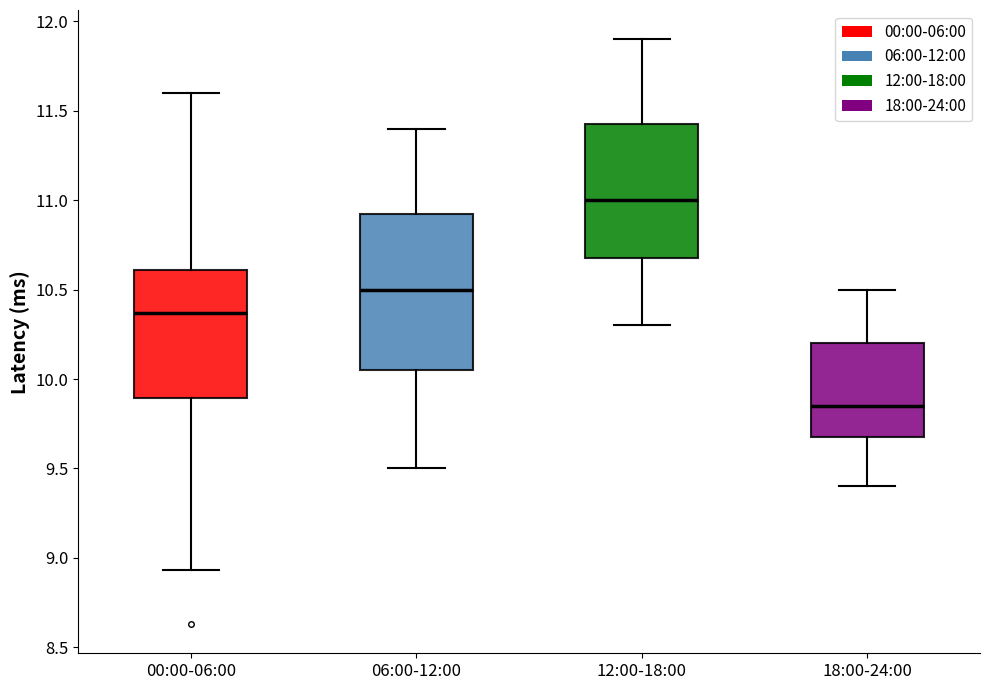

Reading left to right, transcribe this box plot: for each box, give where its median line is, the range the box spans, and where its two whiskers end, as read against the y-axis. The values are not printed on the chart, so give them approximately, as read against the axis.

00:00-06:00: median 10.35, box 9.90 to 10.60, whiskers 8.95 to 11.60
06:00-12:00: median 10.50, box 10.05 to 10.95, whiskers 9.50 to 11.40
12:00-18:00: median 11.00, box 10.70 to 11.45, whiskers 10.30 to 11.90
18:00-24:00: median 9.85, box 9.70 to 10.20, whiskers 9.40 to 10.50